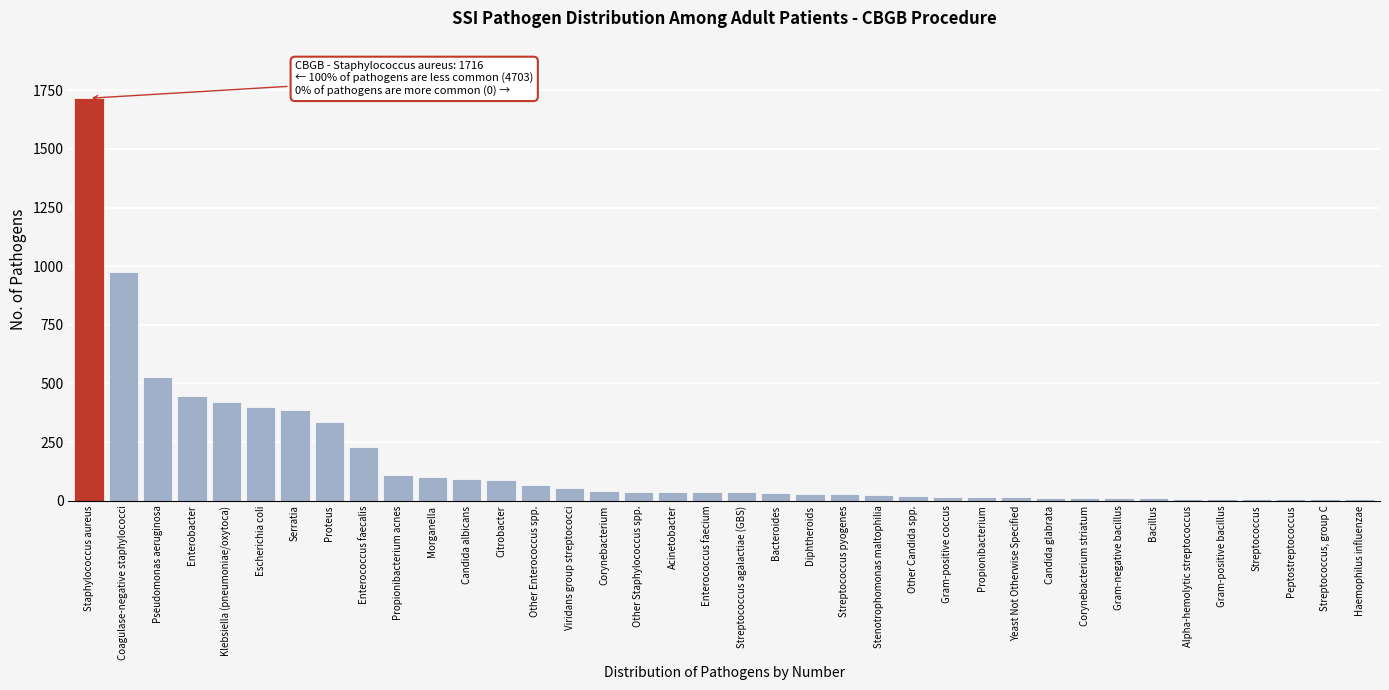

Is it true that the value at Morganella is 101?

True